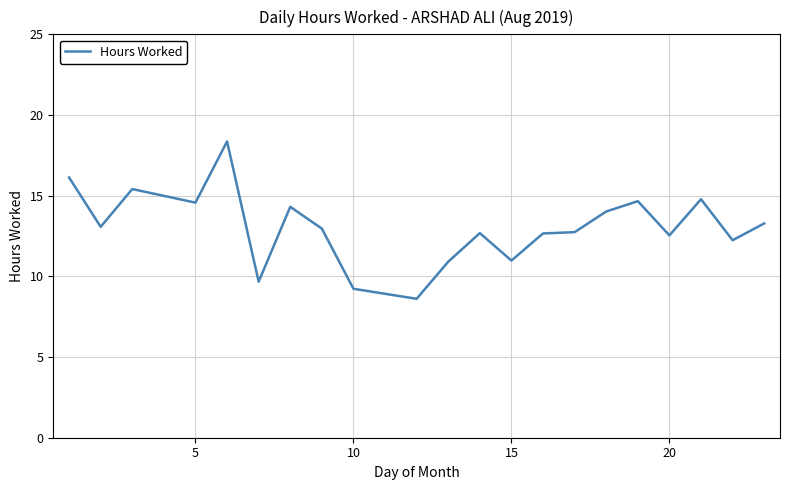

What is the minimum value shown in the chart?

8.6